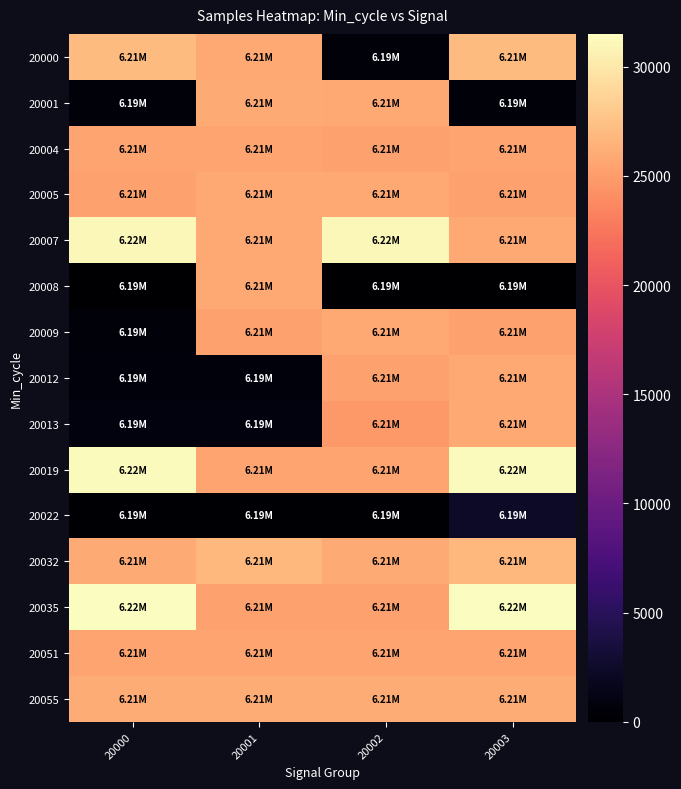

List the series in order of their peak value, lowest first.

20022, 20051, 20004, 20005, 20008, 20009, 20013, 20012, 20001, 20055, 20032, 20000, 20007, 20019, 20035